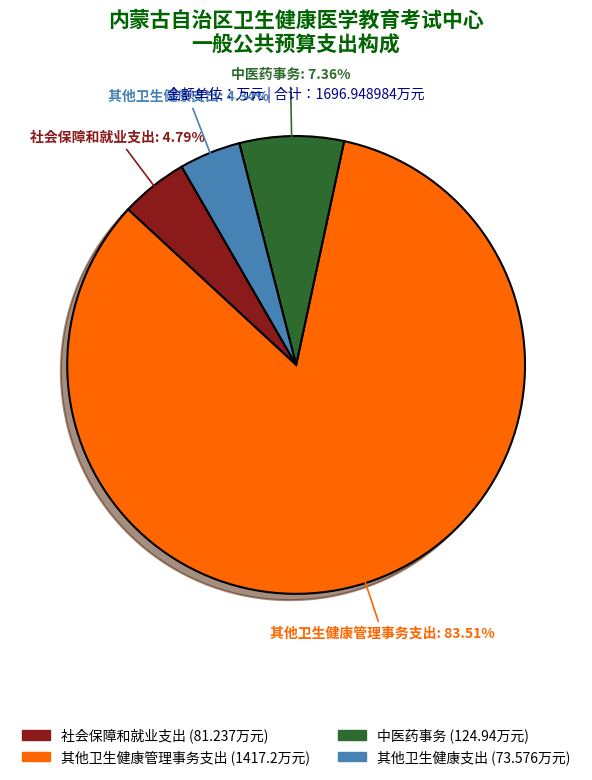

Between 其他卫生健康管理事务支出 and 中医药事务, which is larger?

其他卫生健康管理事务支出